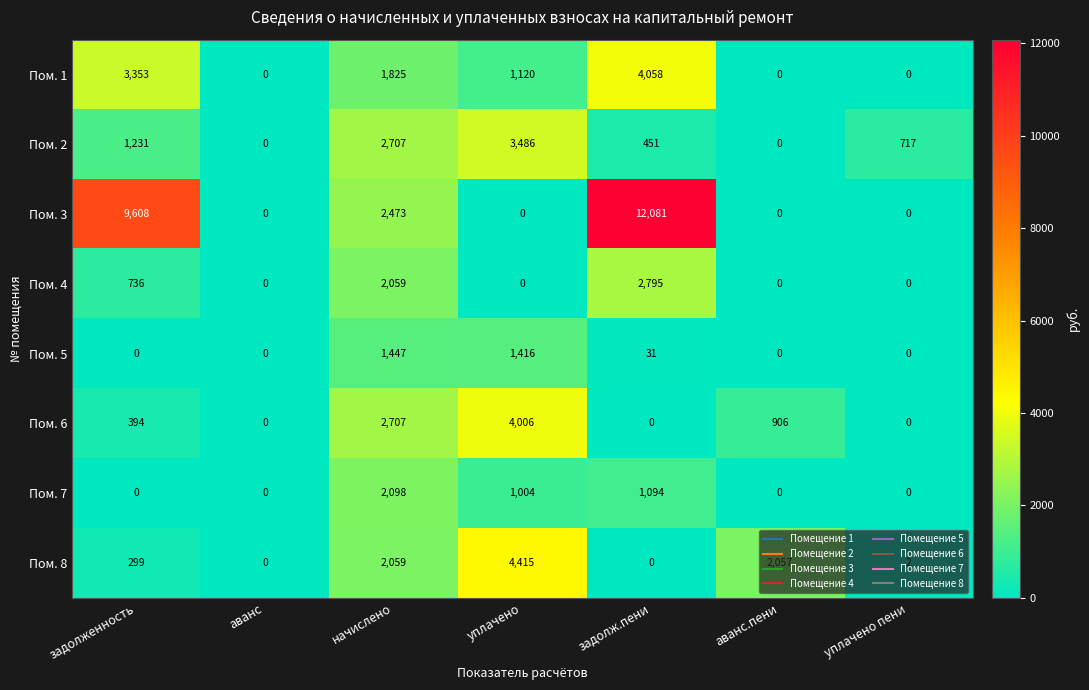

Which category has the highest value in the Пом. 3 series?

задолж.пени